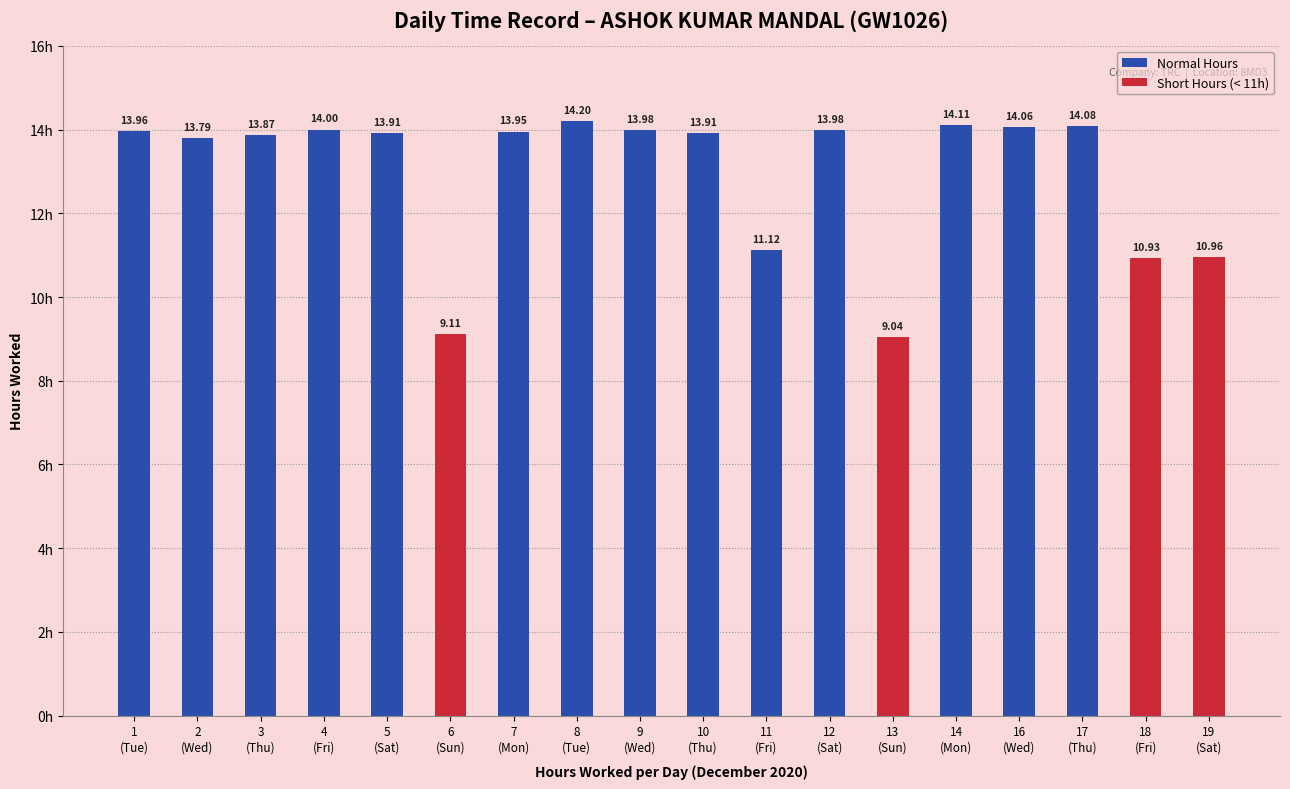

True or false: the data shows 7.5 at 8.

False